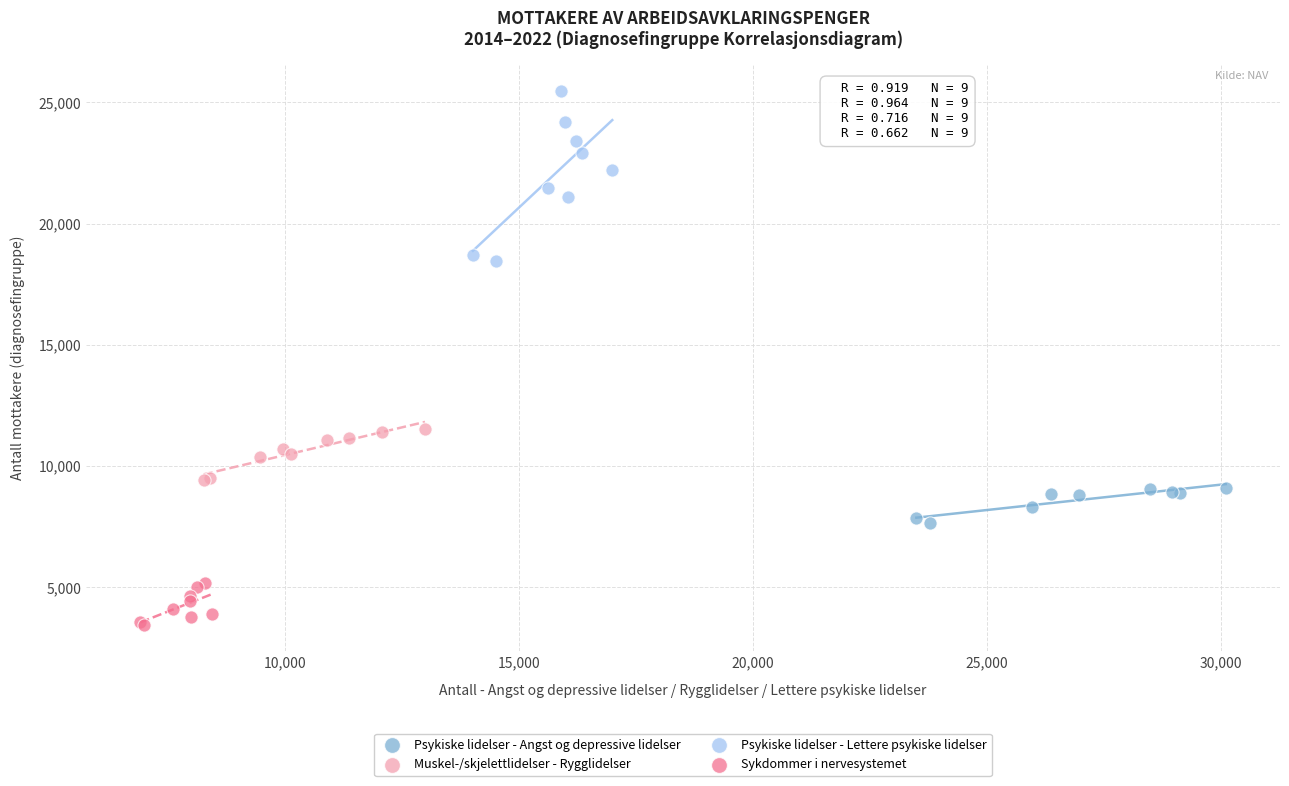

Which series contains the highest Y value?

Psykiske lidelser - Lettere psykiske lidelser